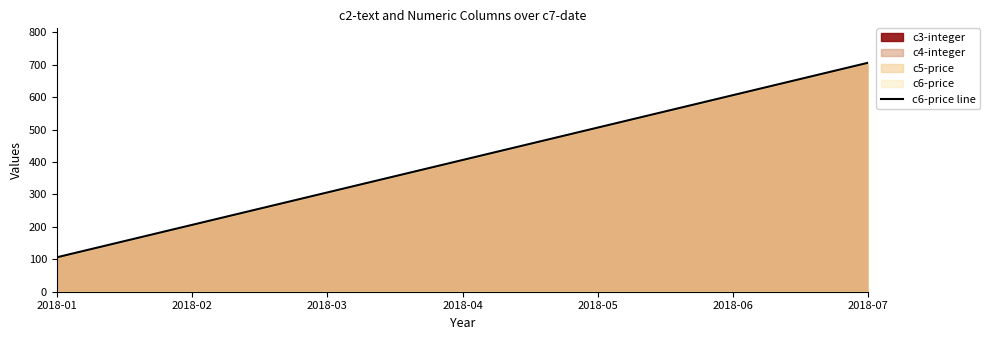

What is the difference between the values at 2018-05 and 2018-03?

200